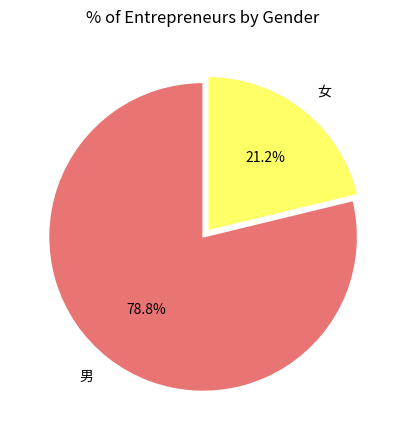

How many segments does this pie chart have?

2